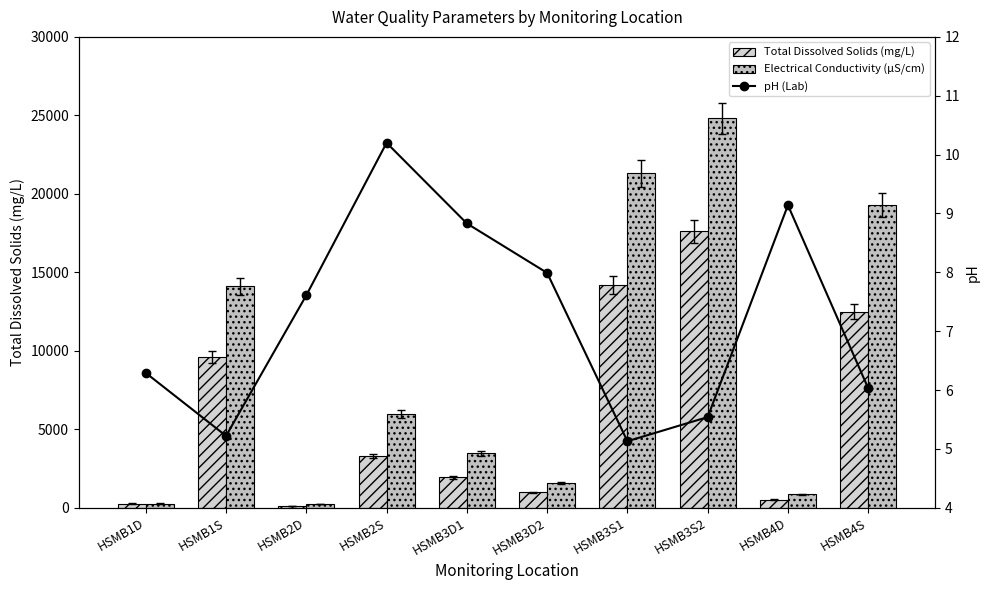

Are the bars grouped side by side (vs. stacked)?

Yes